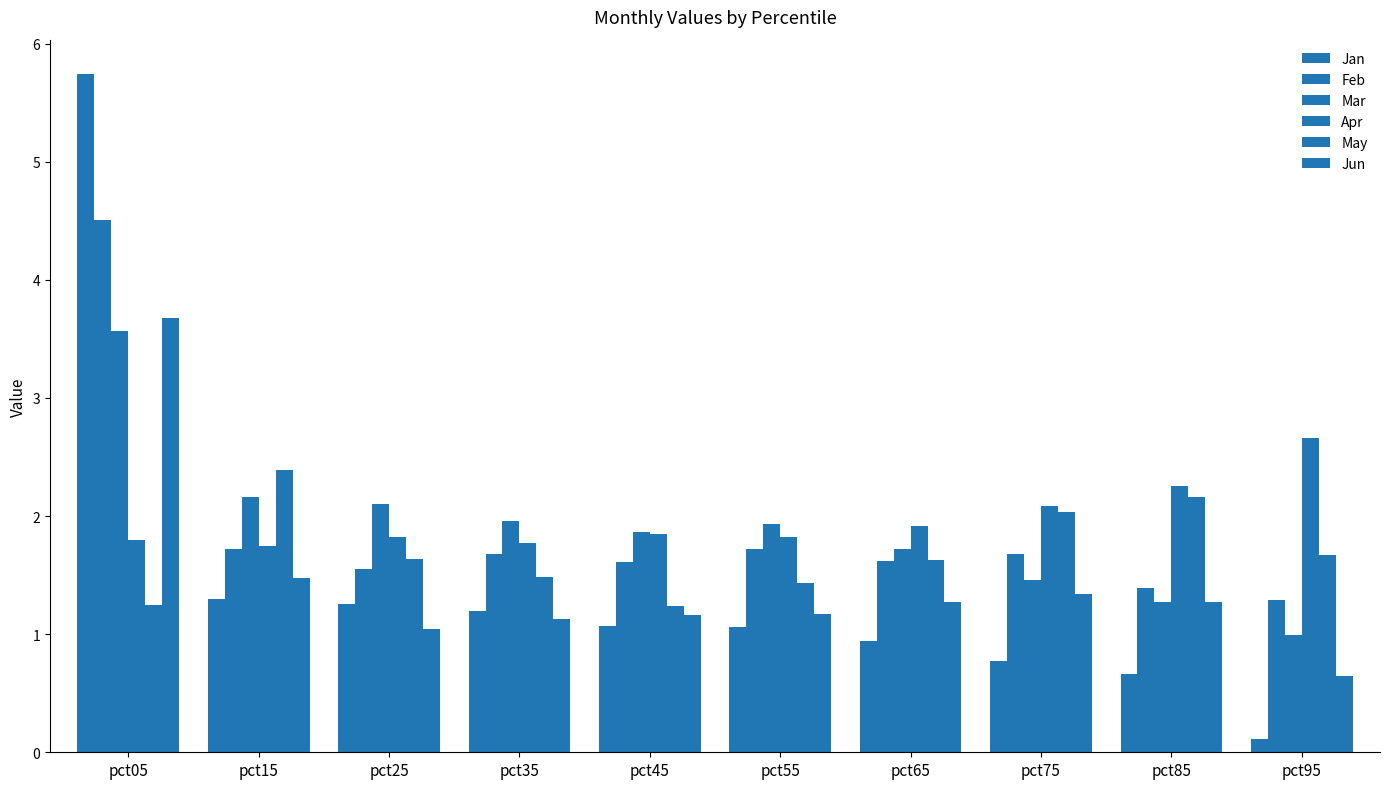

List the series in order of their peak value, lowest first.

May, Apr, Mar, Jun, Feb, Jan